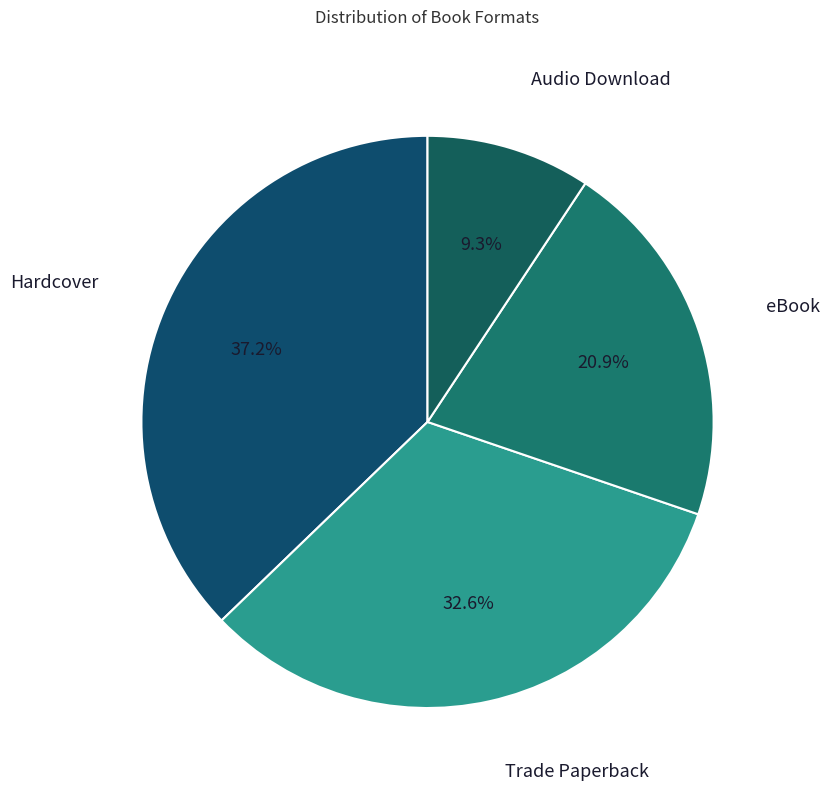

Rank the categories by value from lowest to highest.

Audio Download, eBook, Trade Paperback, Hardcover